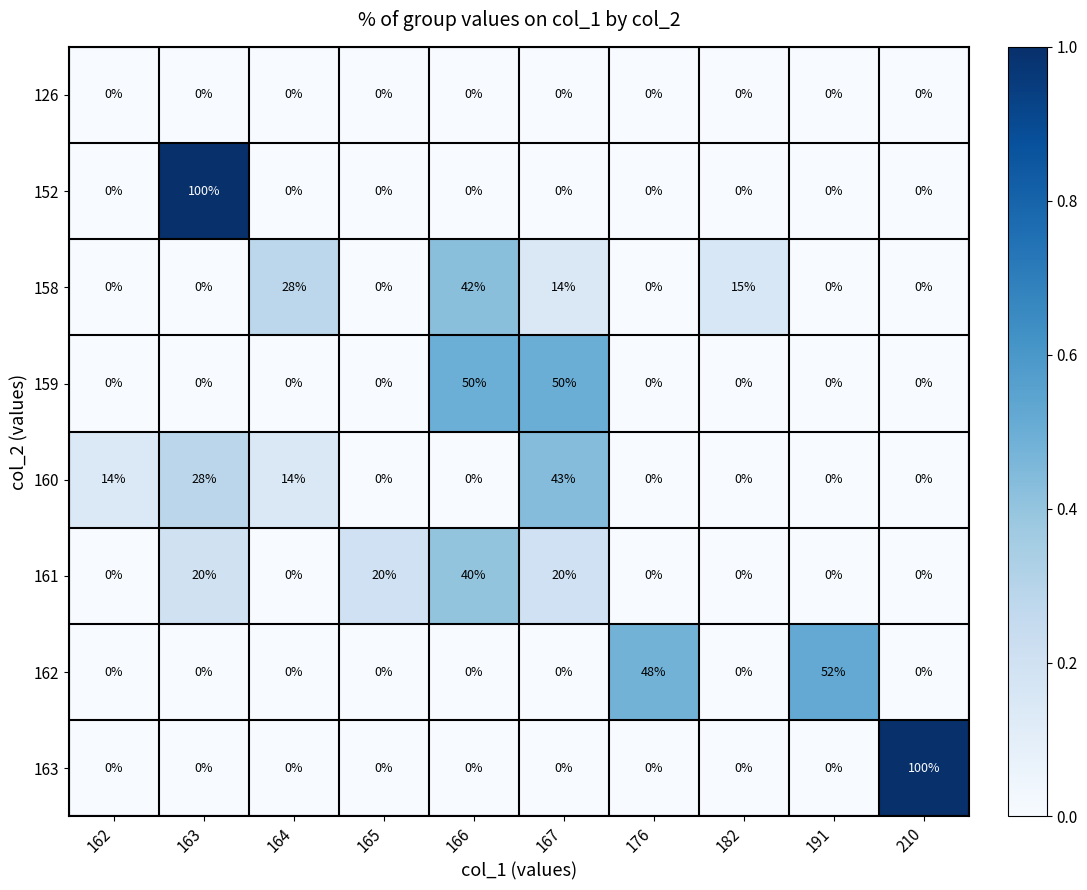

How many positive values does the 158 series have?

4